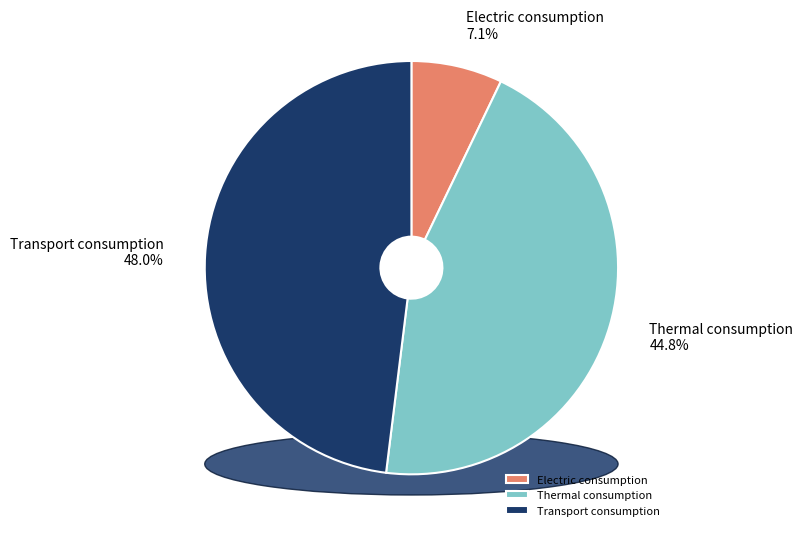

To the nearest percent, what is the difference between the largest and smallest slice percentages?

41%